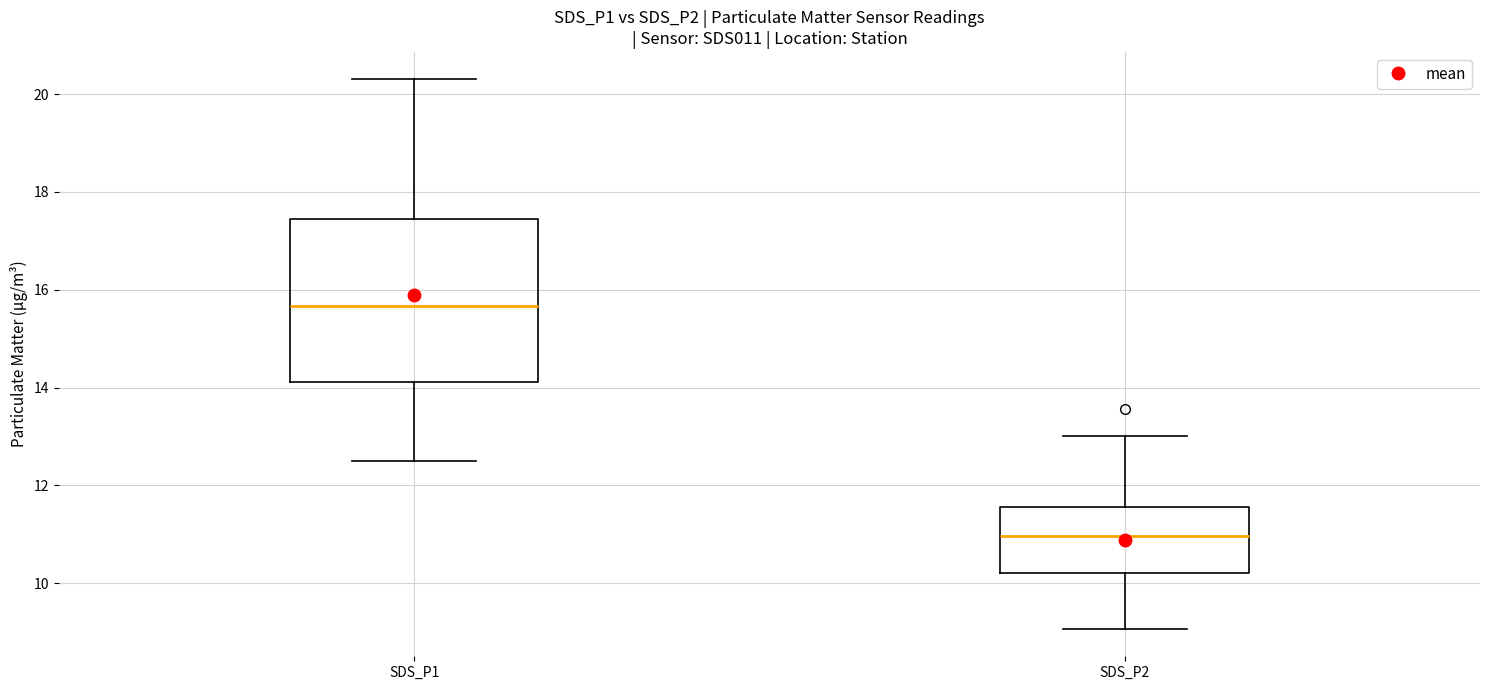

Reading left to right, transcribe this box plot: for each box, give where its median line is, the range the box spans, and where its two whiskers end, as read against the y-axis. The values are not printed on the chart, so give them approximately, as read against the axis.

SDS_P1: median 15.6, box 14.2 to 17.4, whiskers 12.6 to 20.4
SDS_P2: median 11.0, box 10.2 to 11.6, whiskers 9.0 to 13.0